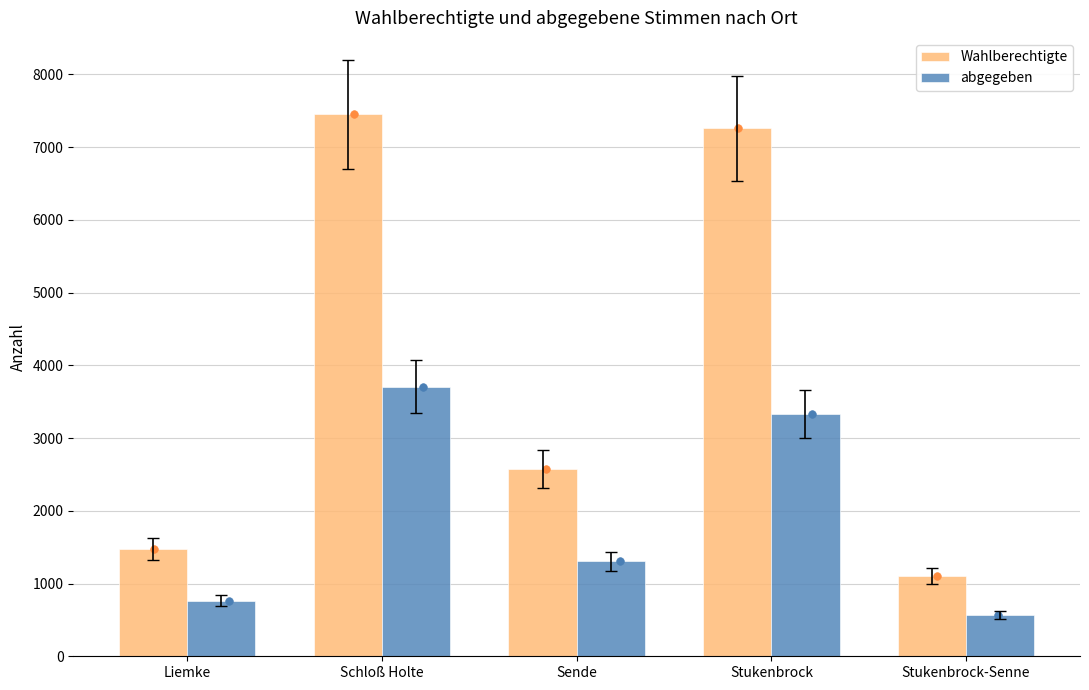

What are all the series names shown in the legend?

Wahlberechtigte, abgegeben